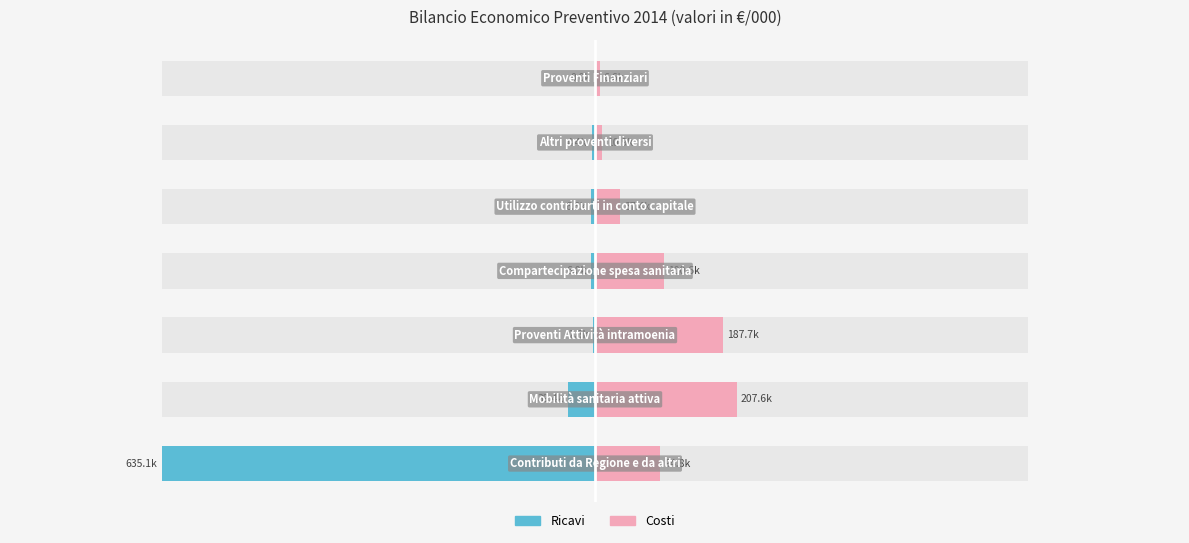

The Costi series shows 94803.9 at 0. True or false?

True